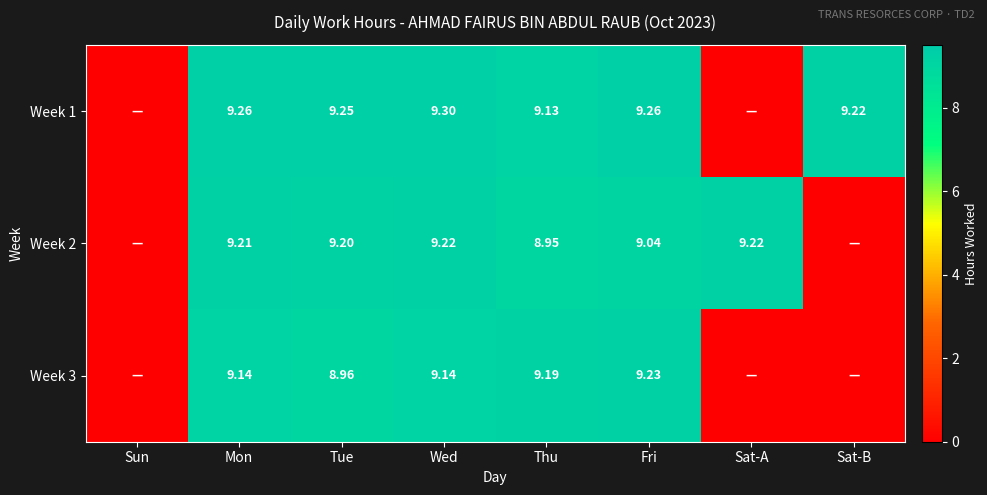

Is it true that Week 1 equals 9.2 at Sat-B?

True